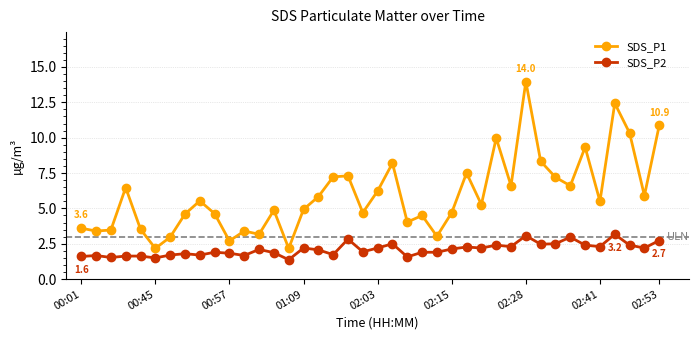

Which series has the widest spread of values?

SDS_P1